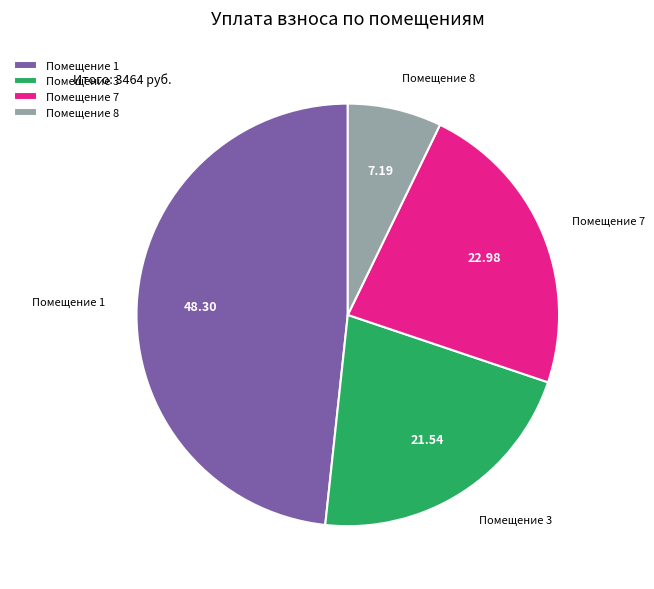

Is Помещение 3 the majority of the pie?

No